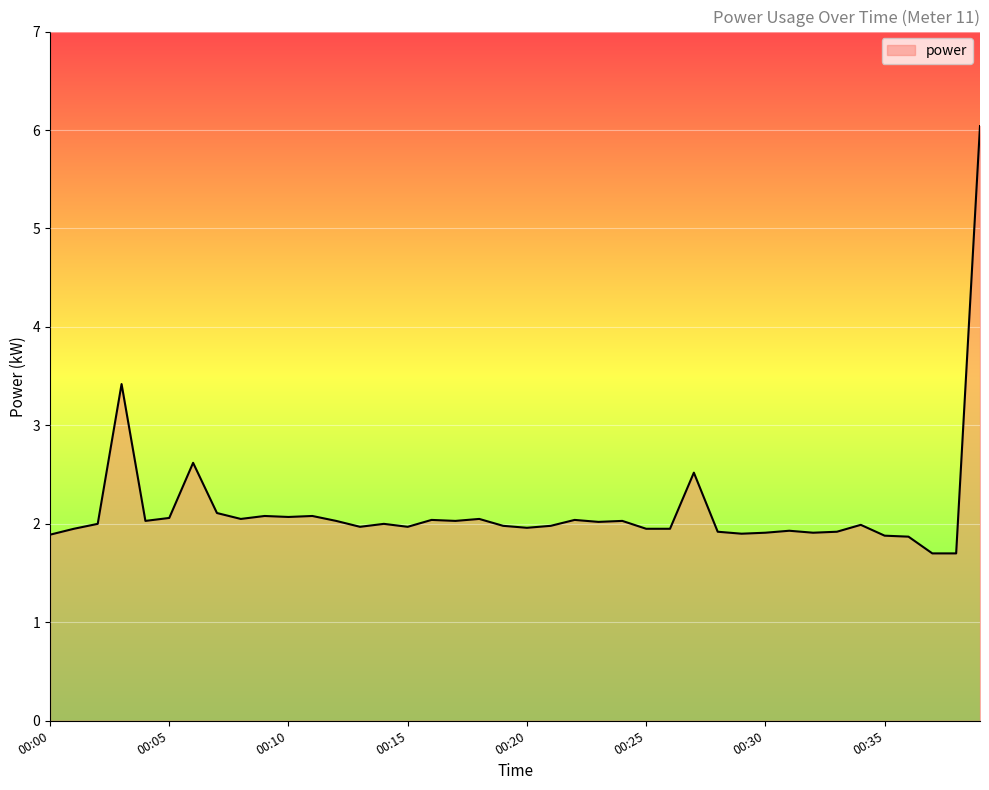

What is the minimum value shown in the chart?

1.7